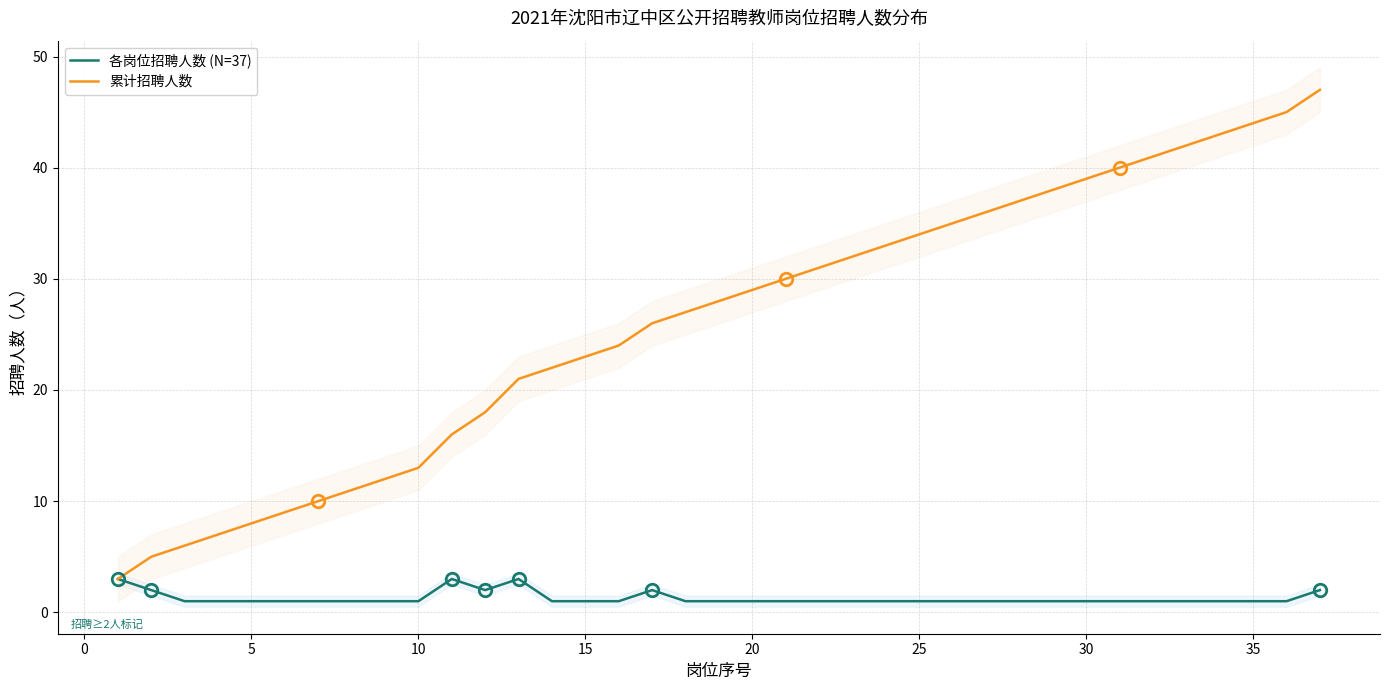

Is the value of 累计招聘人数 at 31 greater than the value of 各岗位招聘人数 (N=37) at 19?

Yes